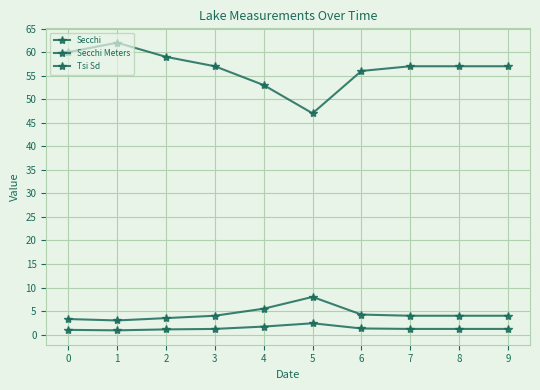

Which series has the largest total across all categories?

Tsi Sd